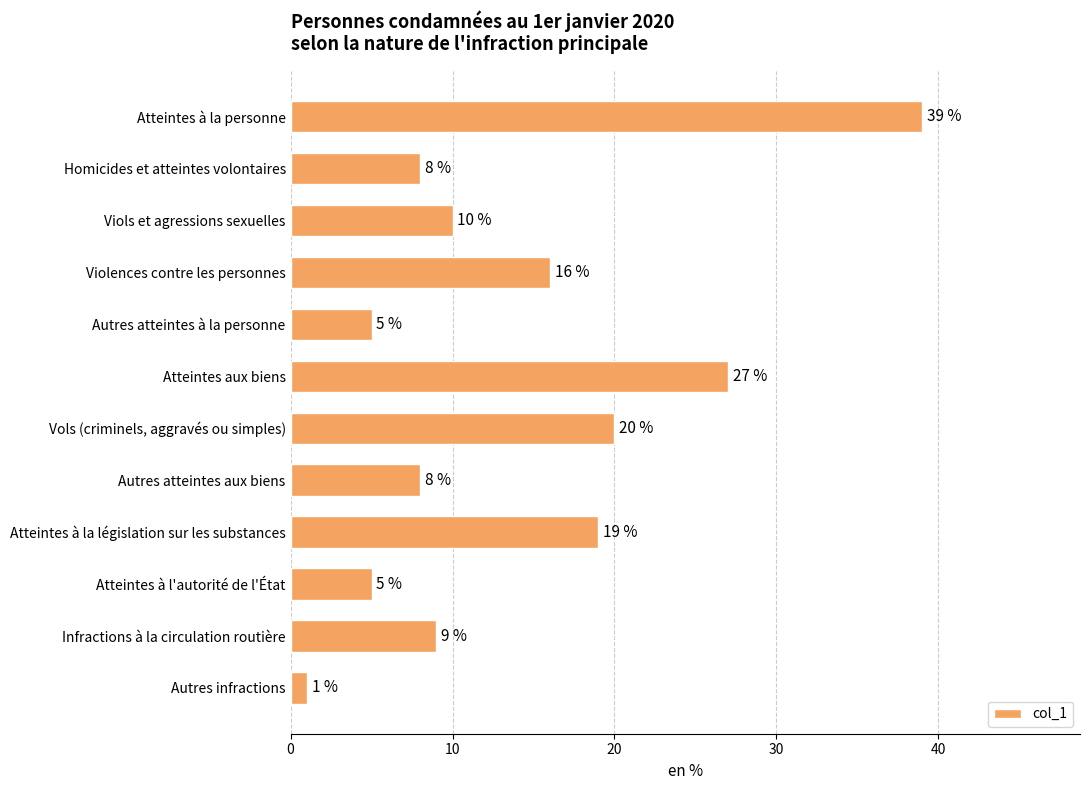

What is the average value?

14